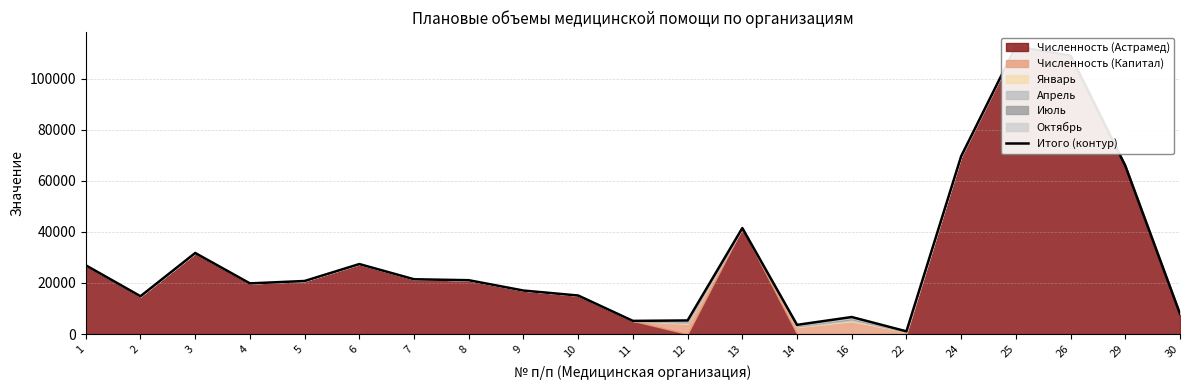

List the labels in order of value, largest first.

25, 26, 24, 29, 13, 3, 6, 1, 7, 8, 5, 4, 9, 10, 2, 30, 16, 12, 11, 14, 22